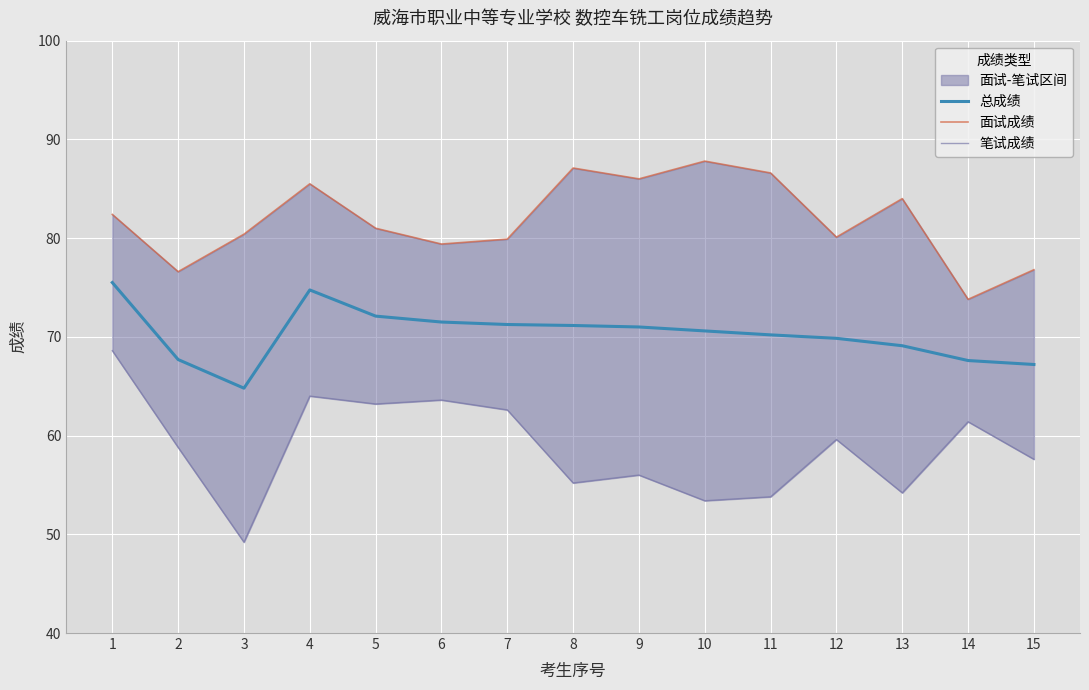

Which has a higher value, 1 or 9?

1